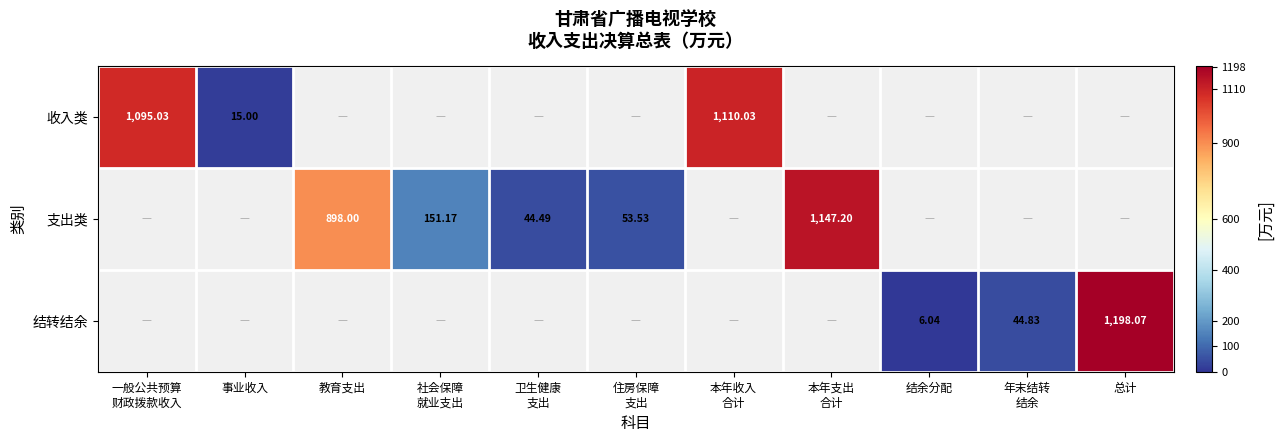

The value of 收入类 at 年末结转 结余 is -598.4. True or false?

False